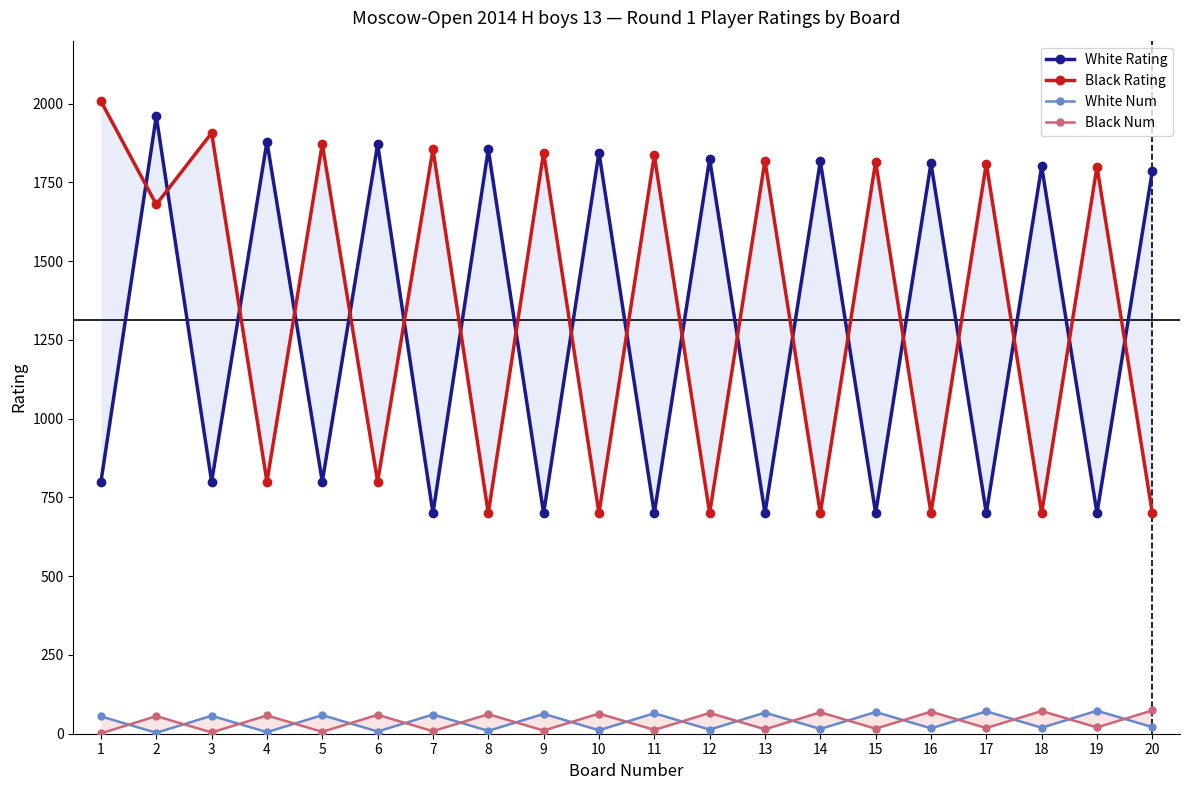

How many lines are shown in the chart?

4